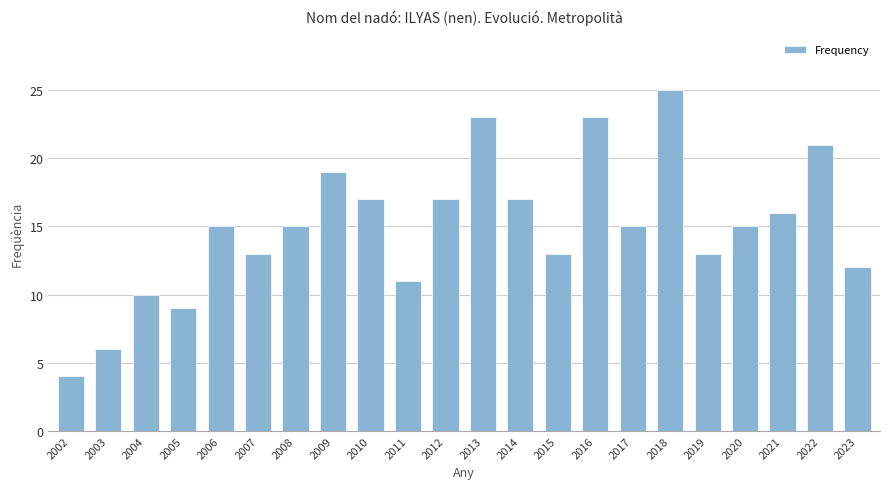

Are the bars horizontal?

No